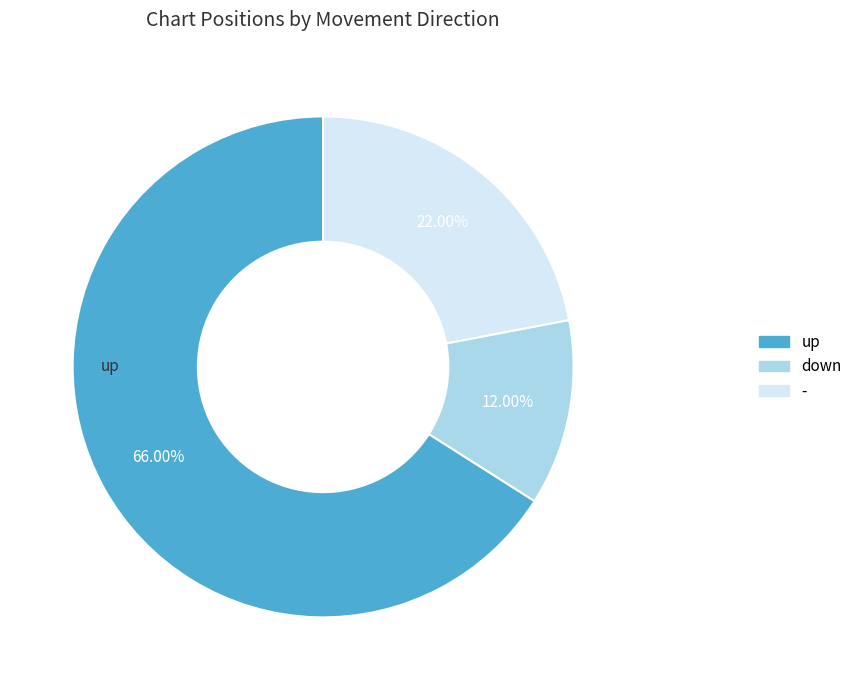

Which slice is the largest?

up